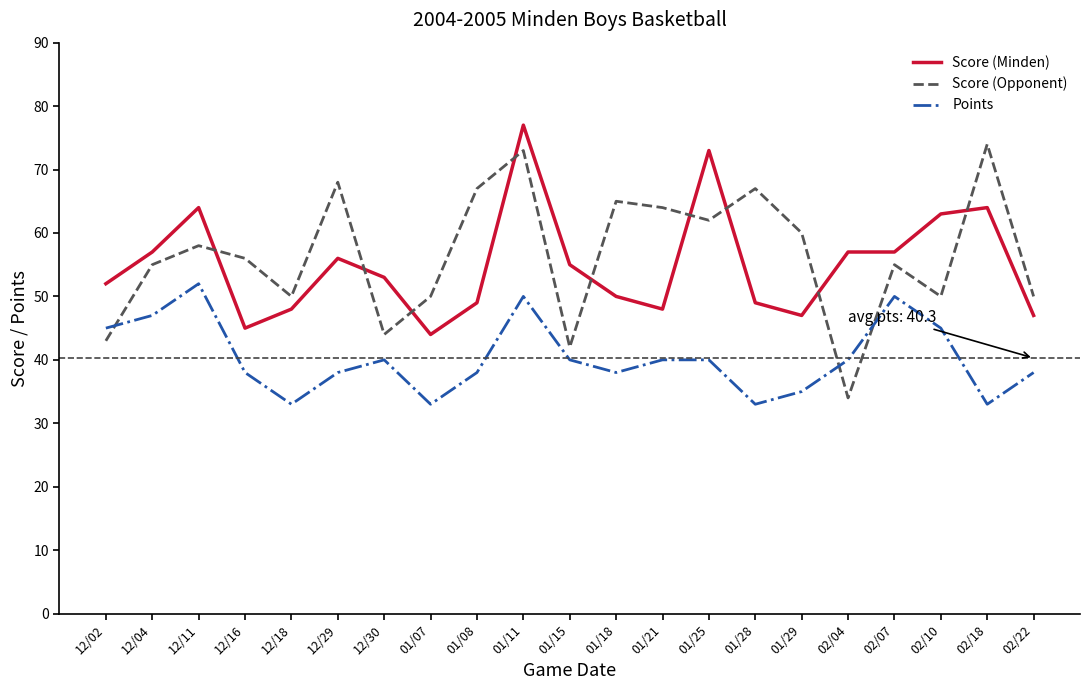

Is it true that Score (Minden) equals 106 at 01/11?

False